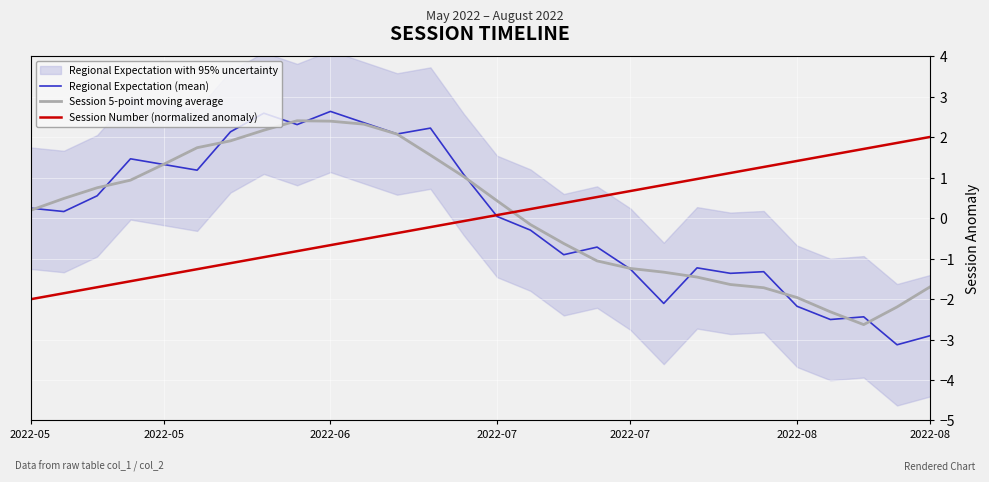

How many lines are shown in the chart?

3